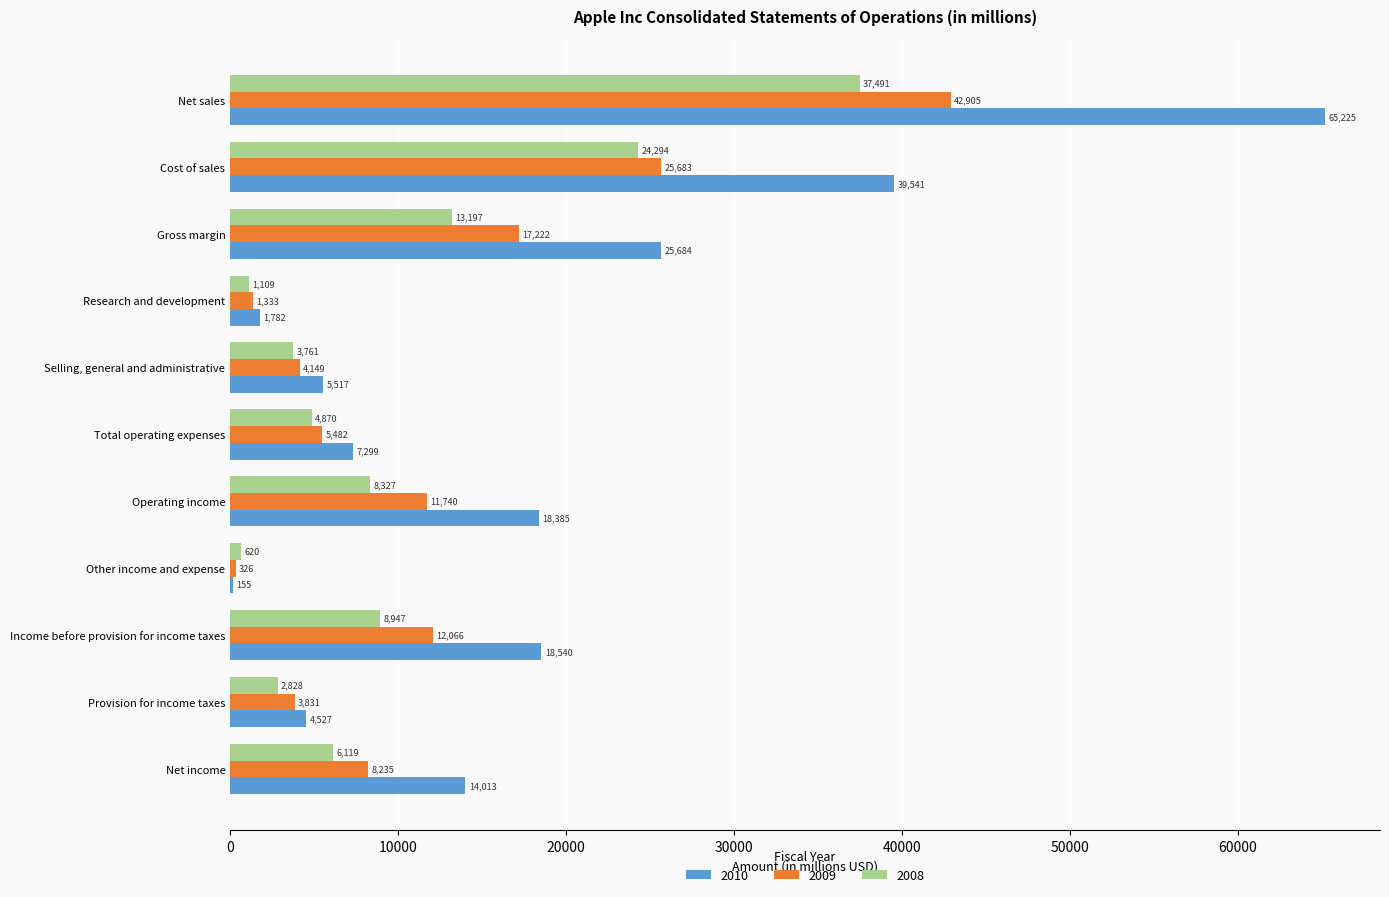

Between Cost of sales and Gross margin, which series saw the biggest shift?

2010